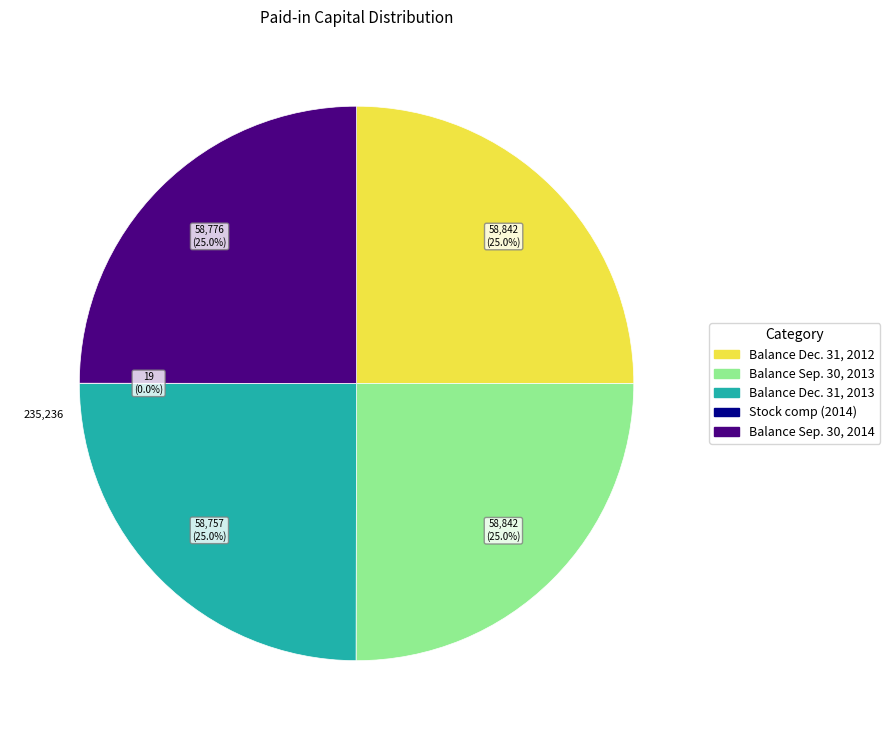

To the nearest percent, what is the average slice percentage?

20%